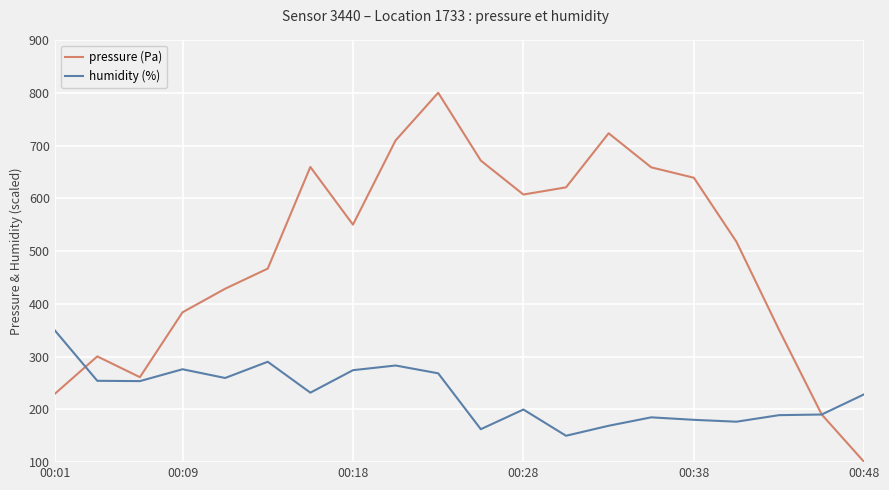

What is the minimum value for pressure (Pa)?

100.0